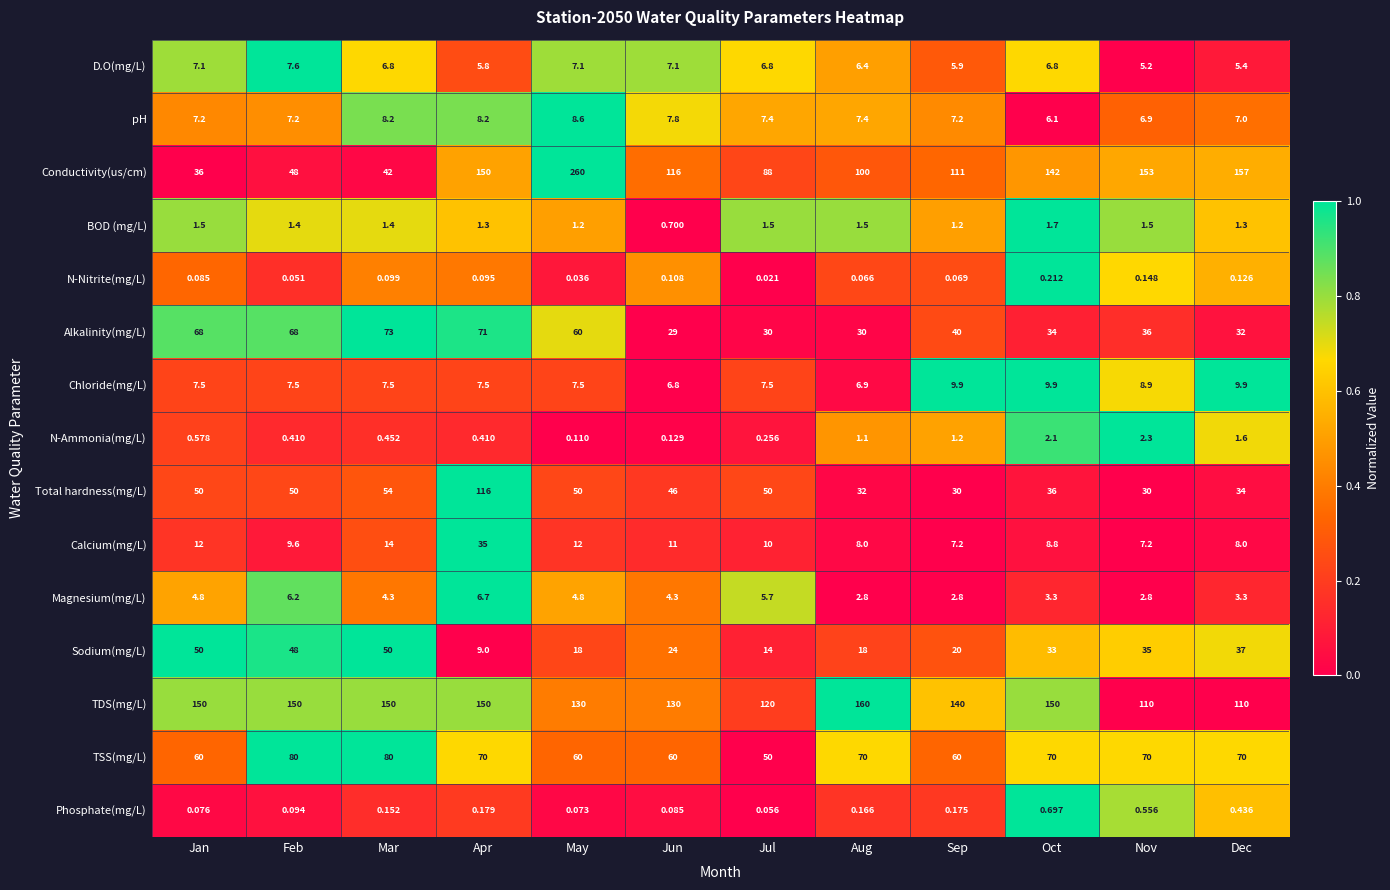

Which series has the largest range (max minus min)?

Conductivity(us/cm)